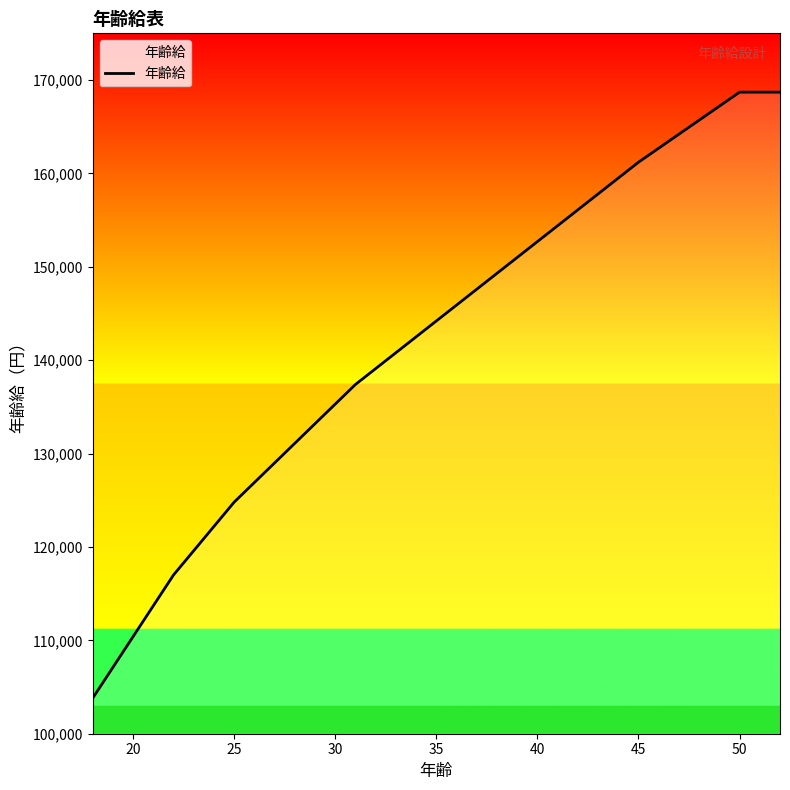

What is the maximum value shown in the chart?

168700